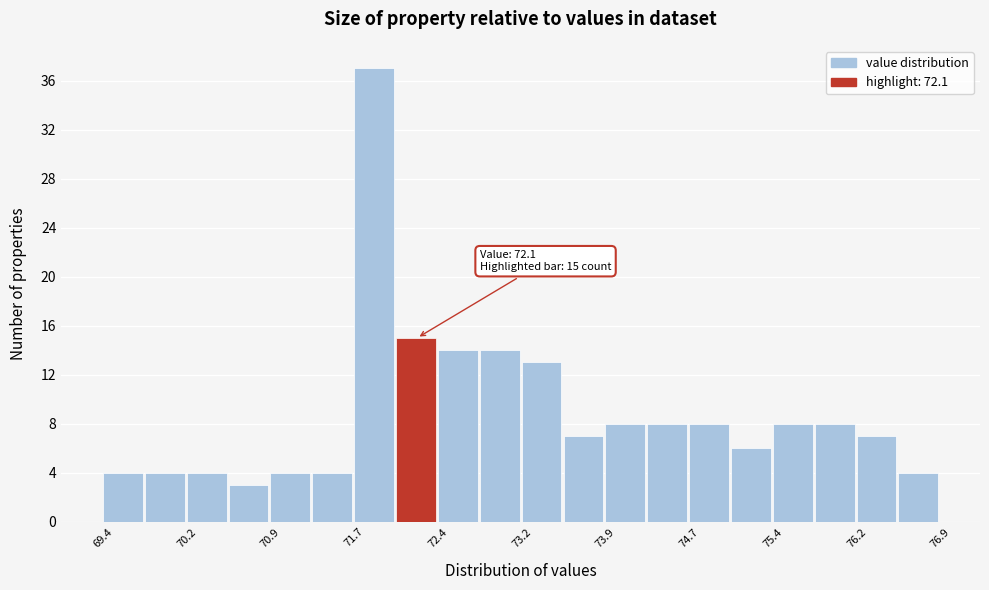

Read against the x-axis, roughly where is the centre of the tallest bar?

71.8